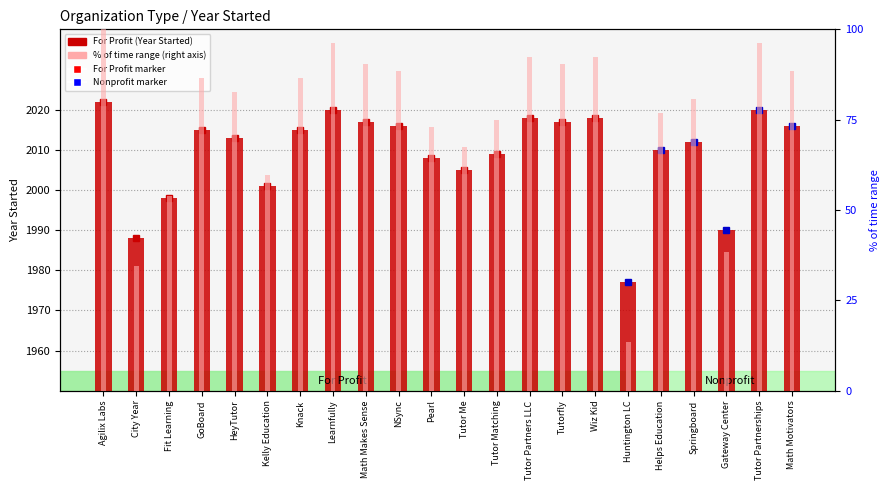

What position from the left is Math Makes Sense?

9